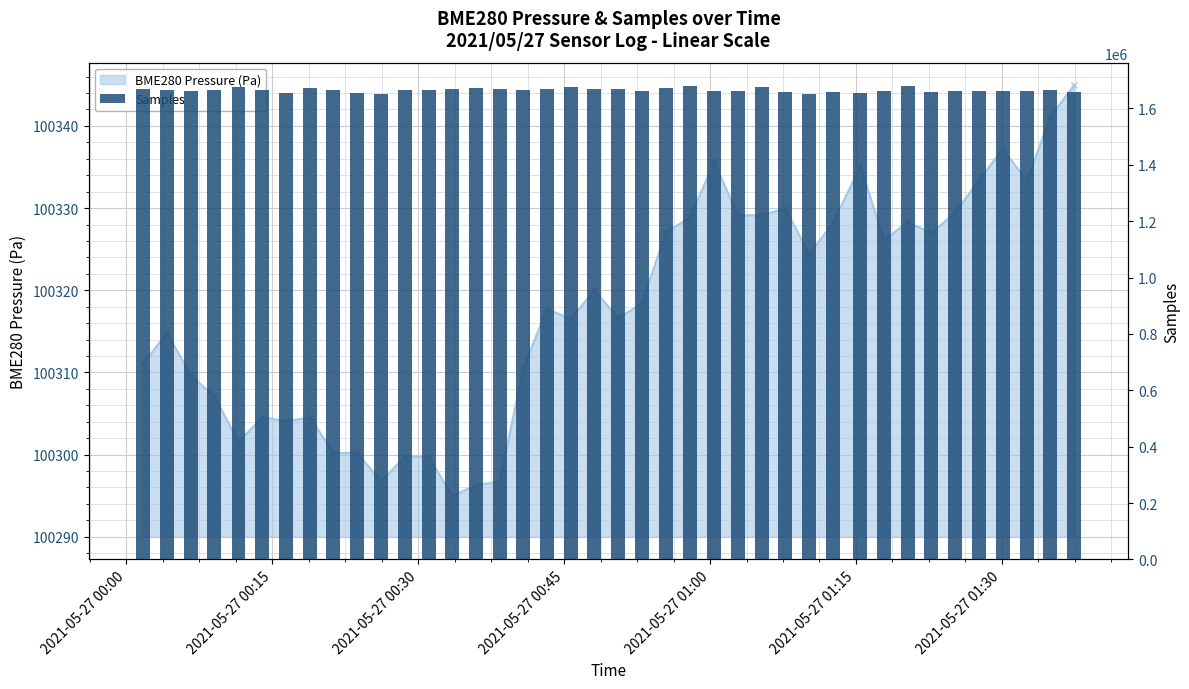

The BME280 Pressure (Pa) series shows 146370.1 at 39. True or false?

False